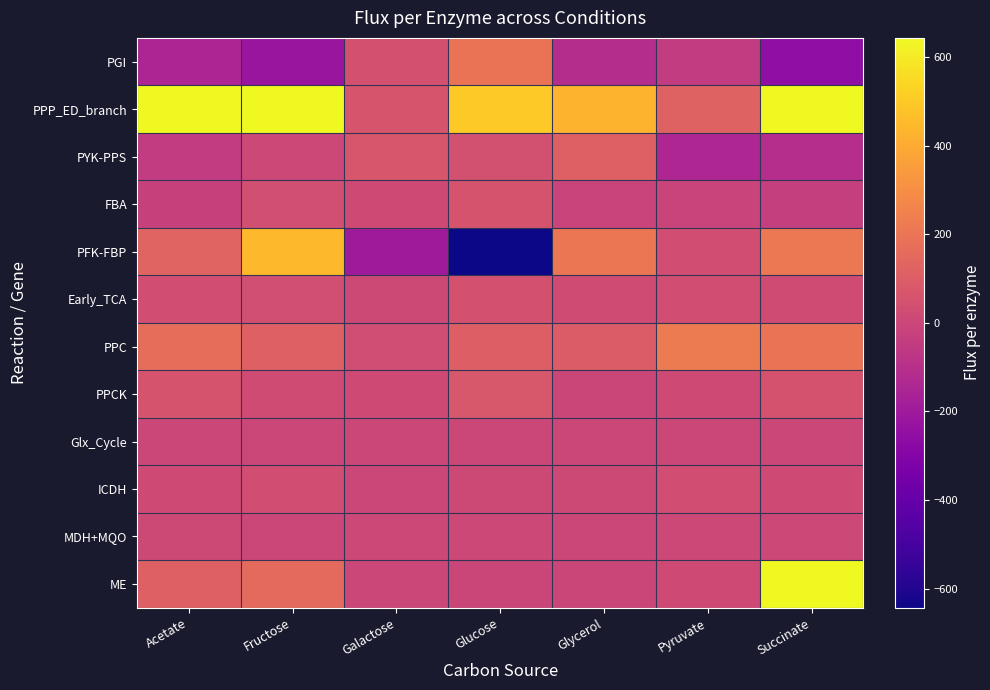

Which series has the largest range (max minus min)?

PFK-FBP